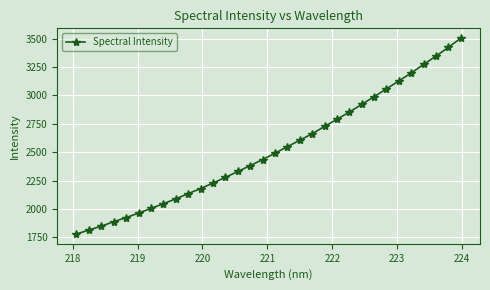

What is the value of the 19th point from the left?

2605.8